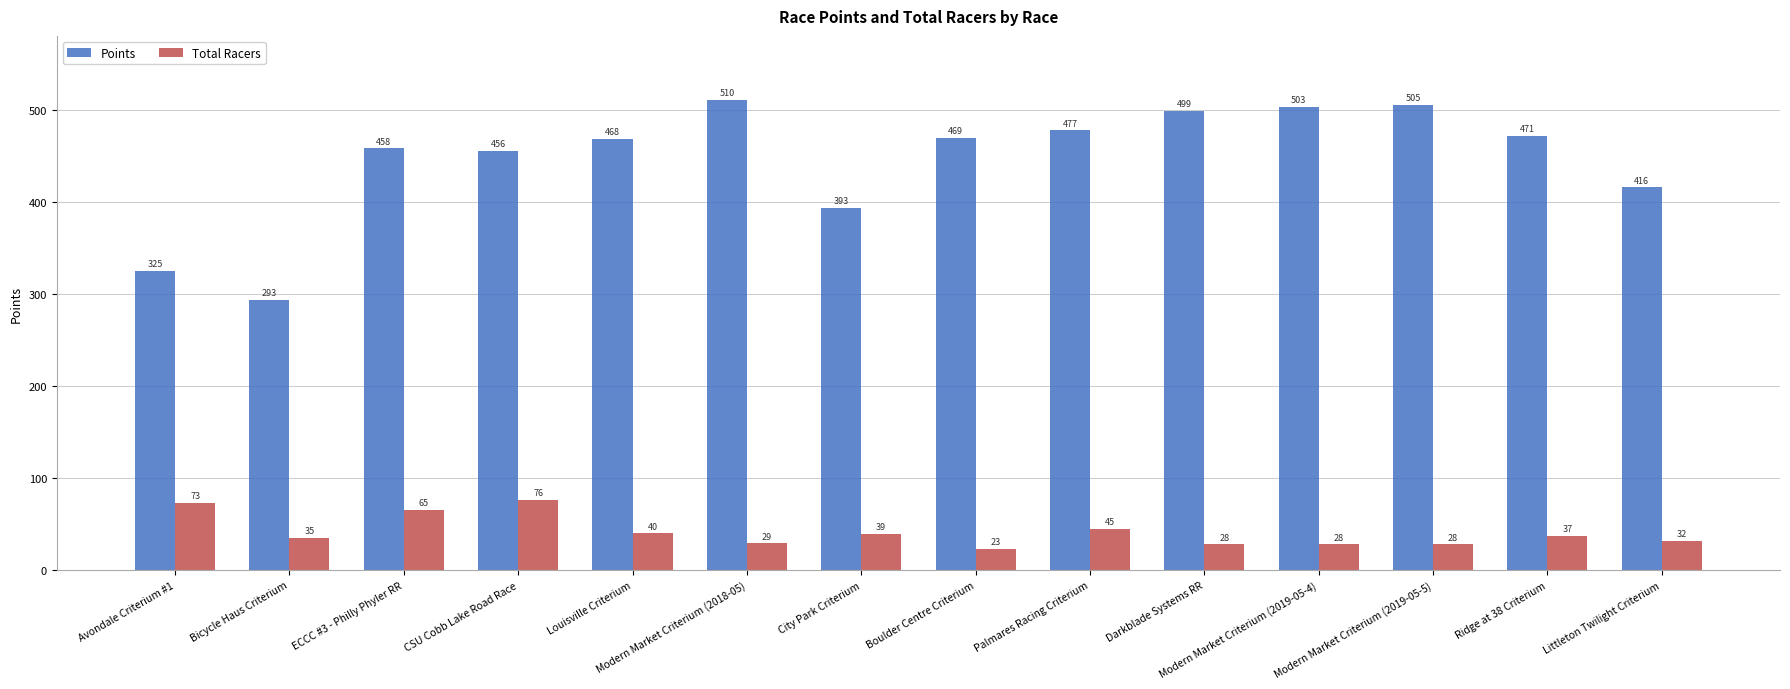

At which category is the sum across all series the highest?

Modern Market Criterium (2018-05)